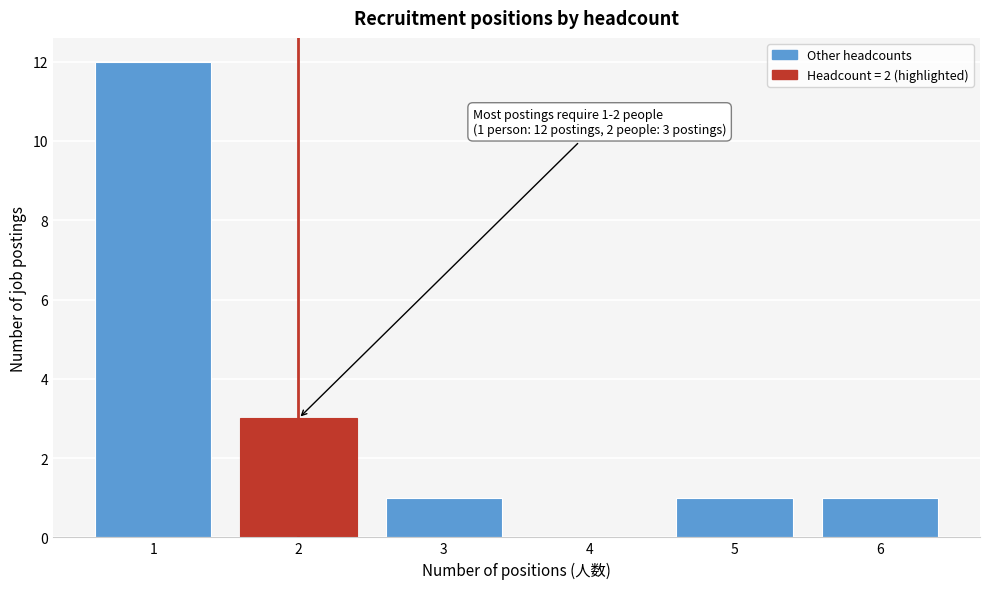

Over which range of the x-axis is the bar tallest?

0.5 to 1.5